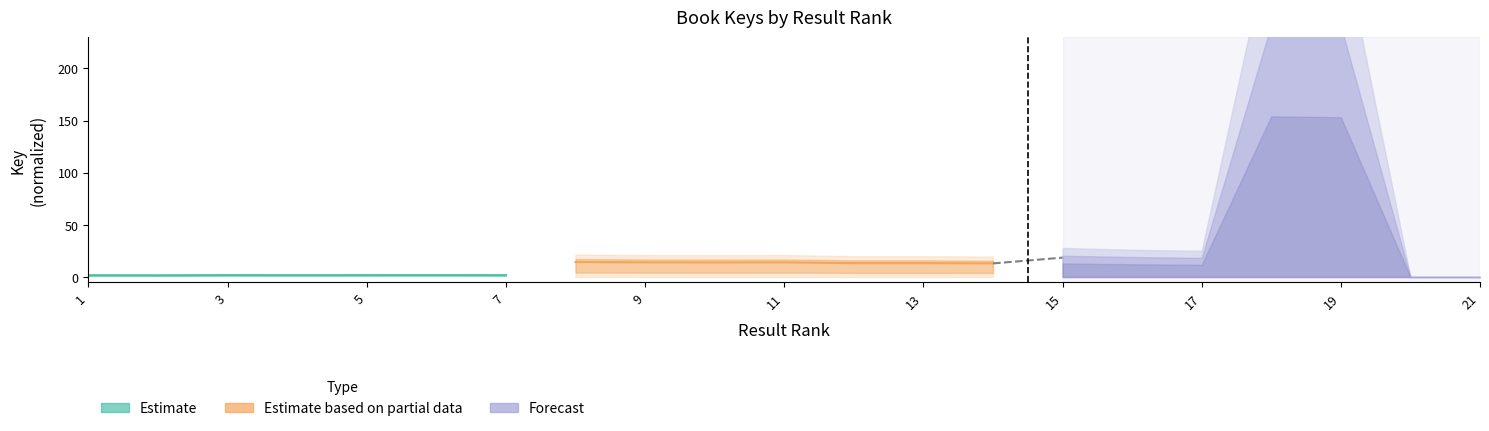

What is the value of the Estimate point at the 1st from the left?

1.7